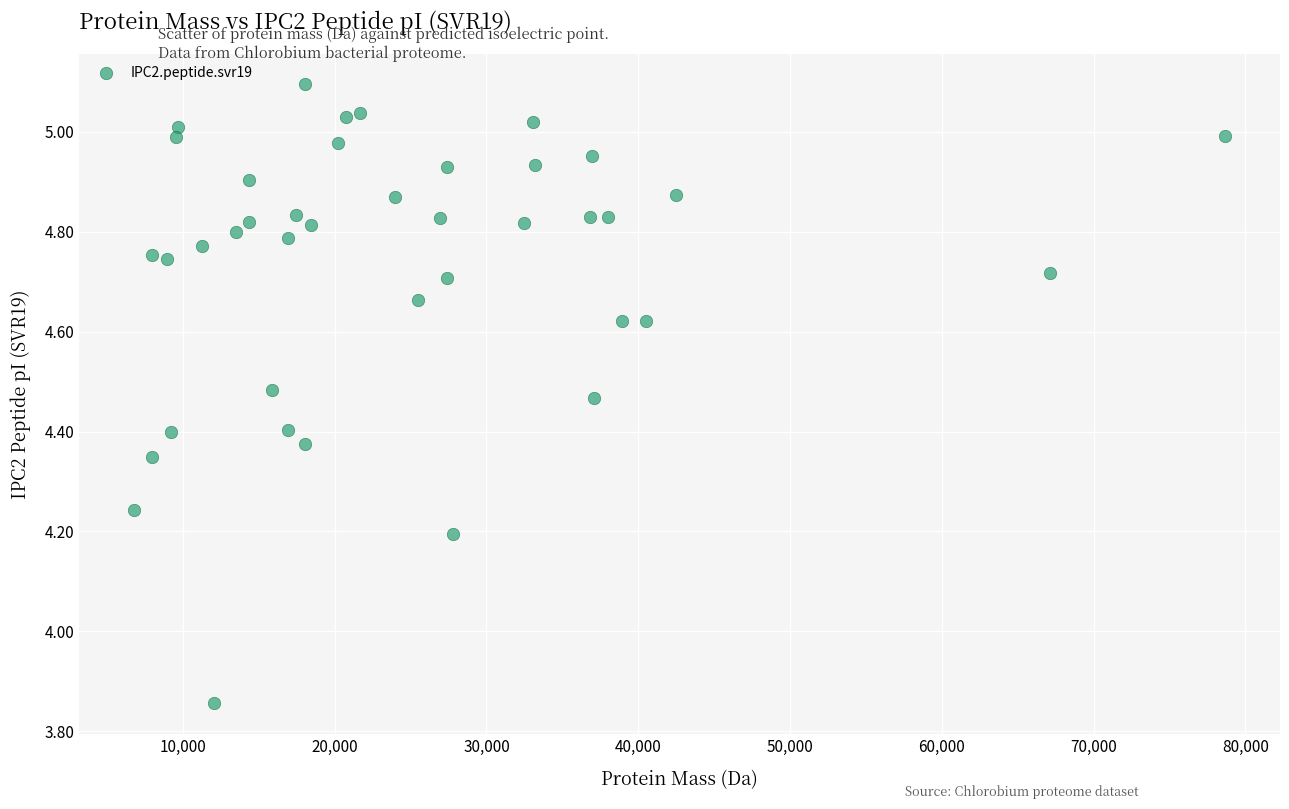

What is the range of X values (max minus min)?

71923.7